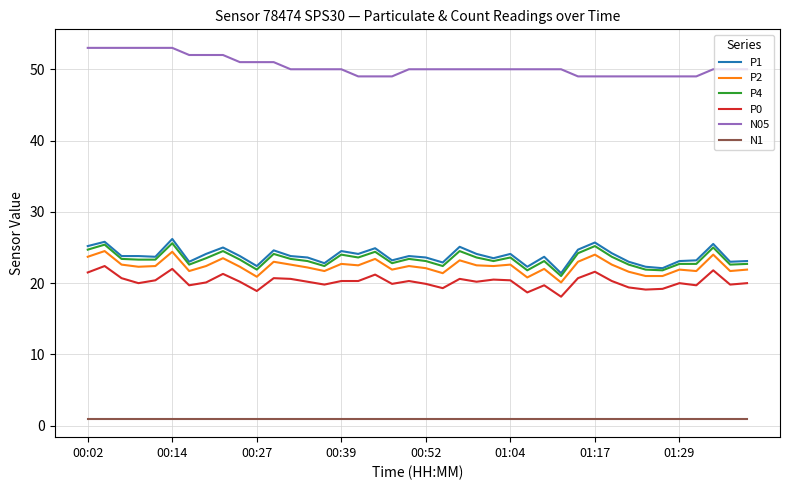

List the series in order of their peak value, lowest first.

N1, P0, P2, P4, P1, N05